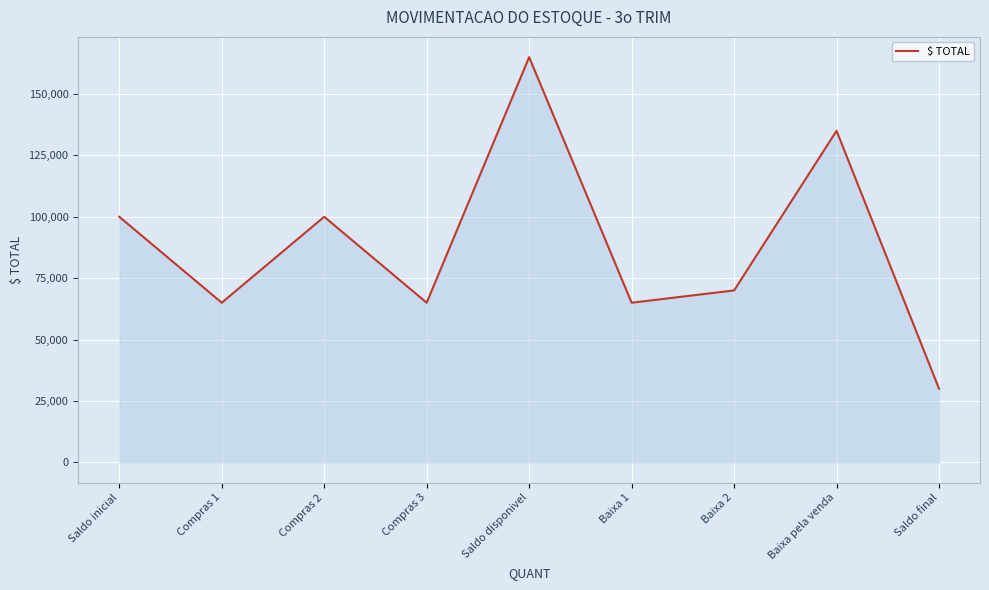

The value at Baixa 2 is 70000. True or false?

True